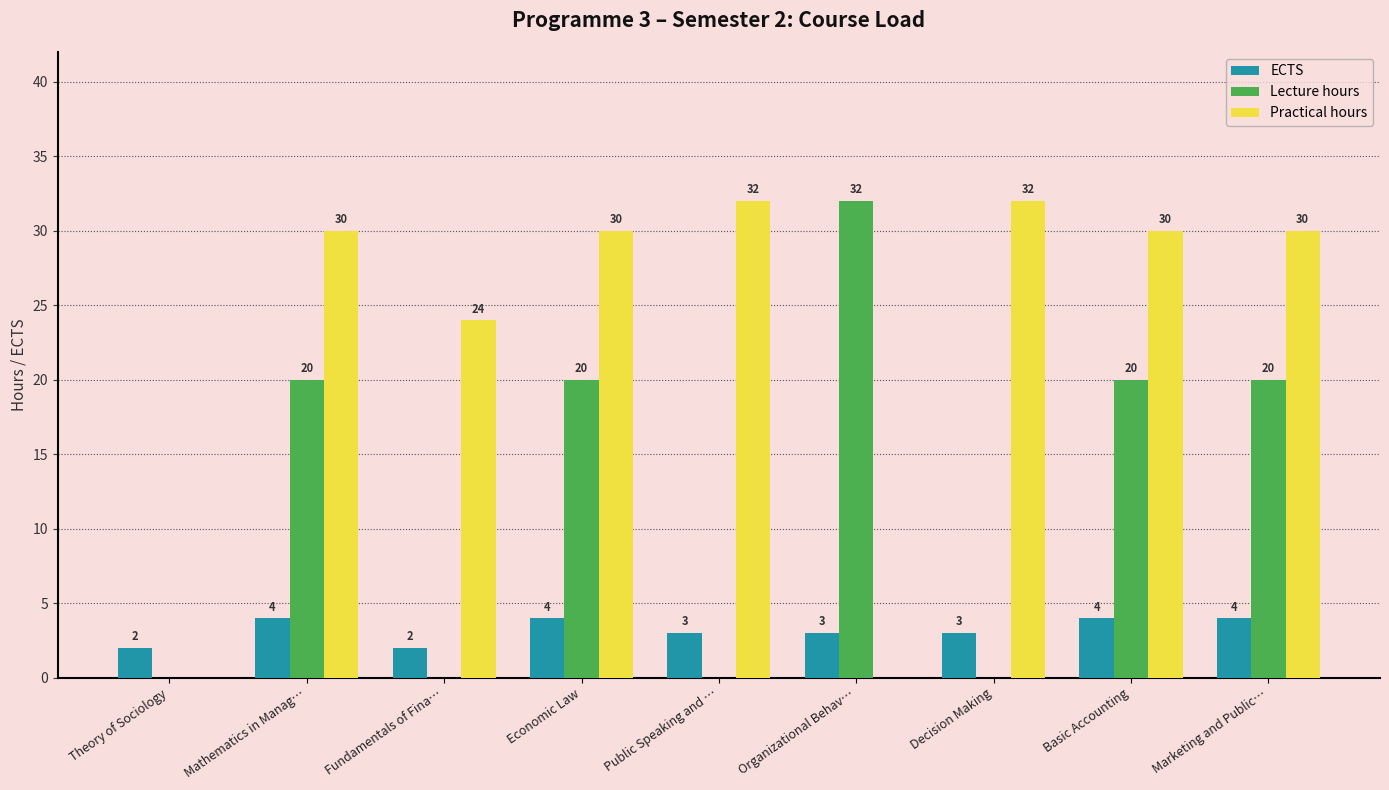

Which series has the largest total across all categories?

Practical hours